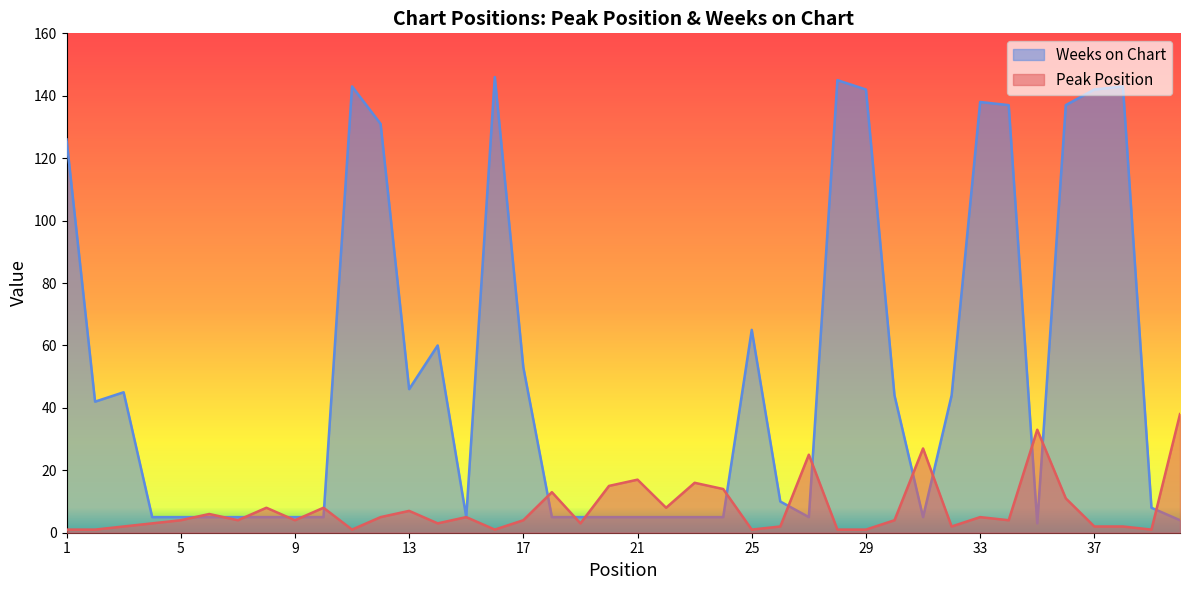

How many times do Peak Position and Weeks on Chart cross each other?

17